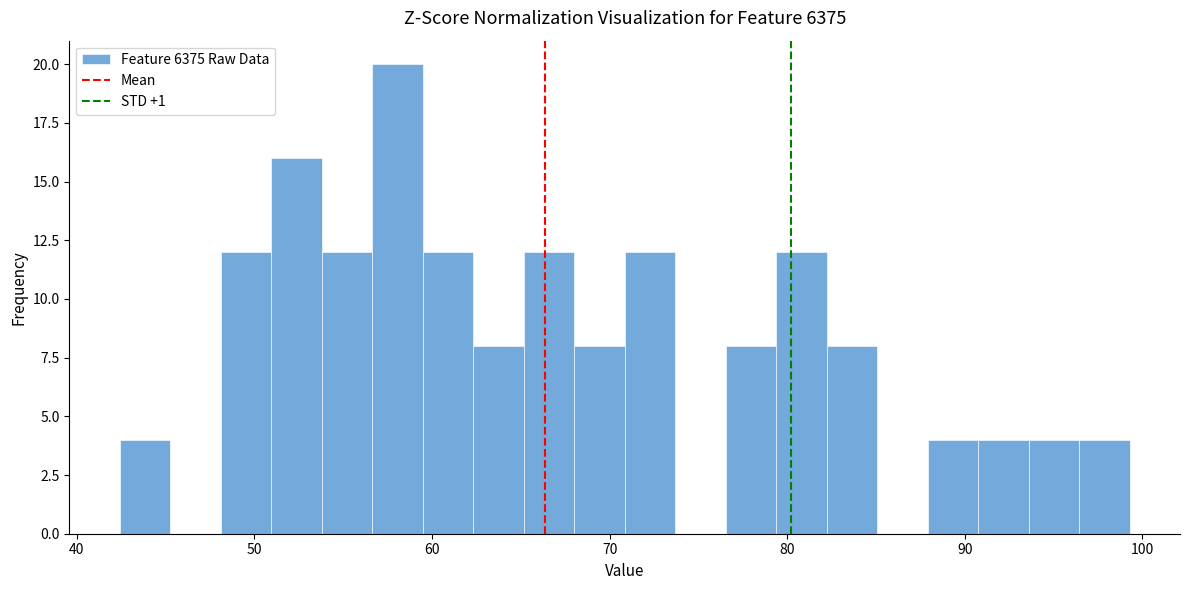

Read against the x-axis, roughly where is the centre of the tallest bar?

58